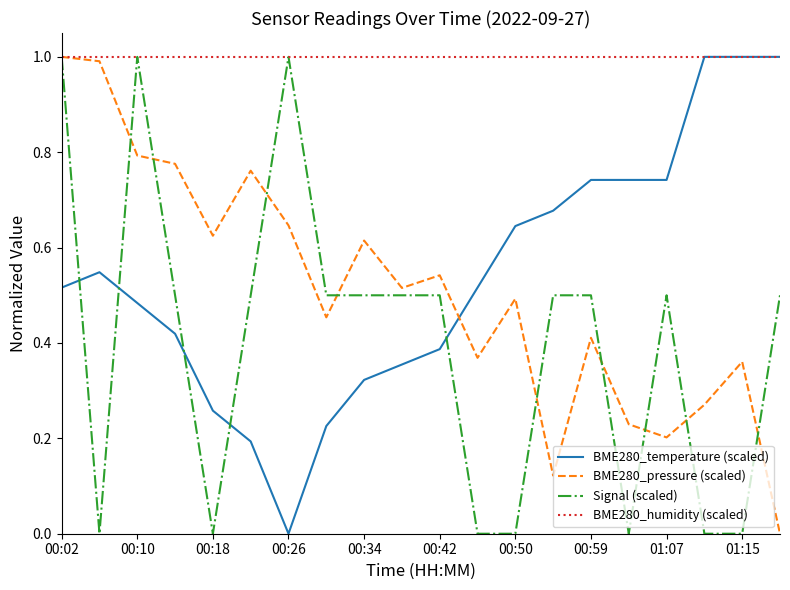

Which series has the largest total across all categories?

BME280_humidity (scaled)